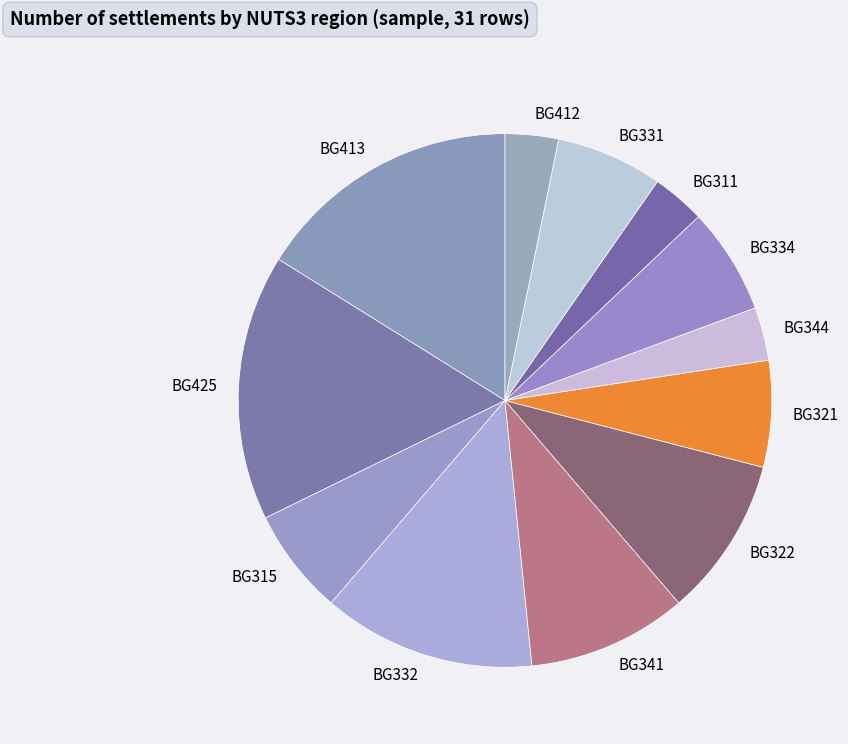

True or false: BG413 accounts for 16% of the total.

True